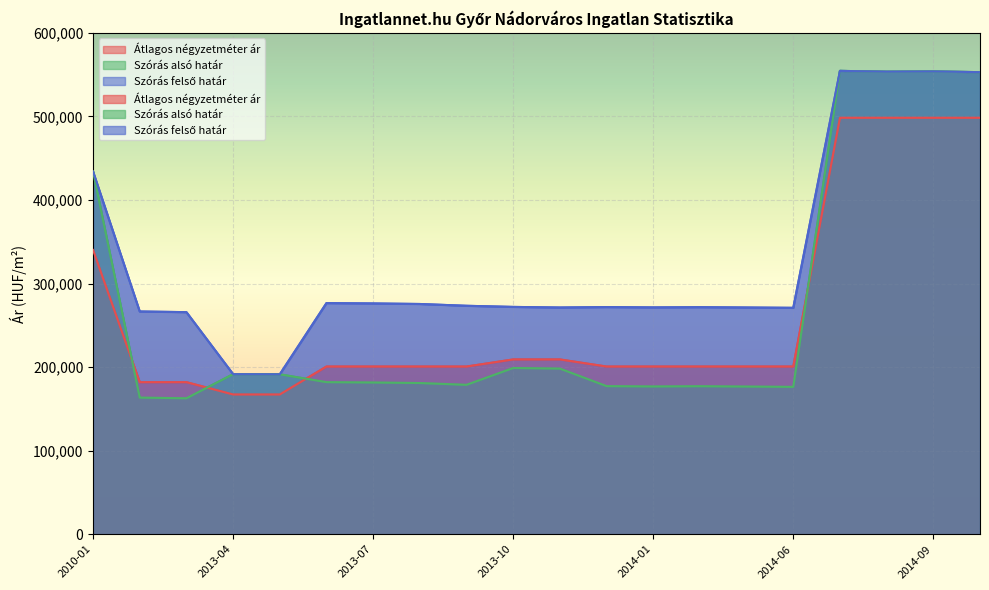

Which series has the largest total across all categories?

Szórás felső határ